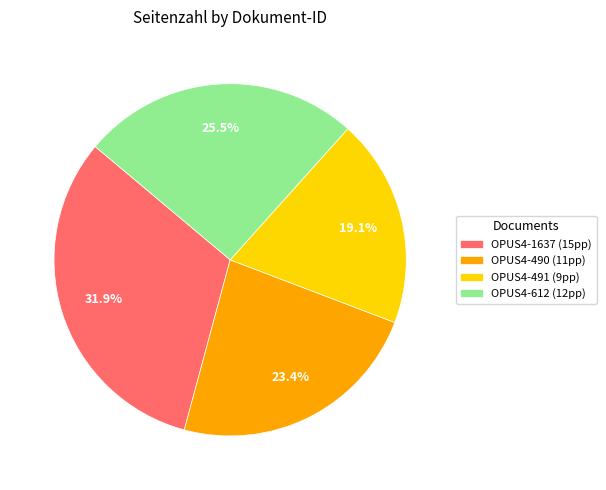

Is it true that OPUS4-491 is 19% of the pie?

True